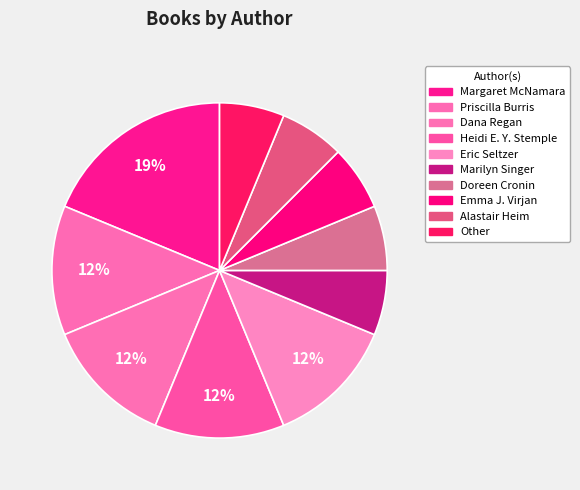

Count the number of slices in the pie.

10